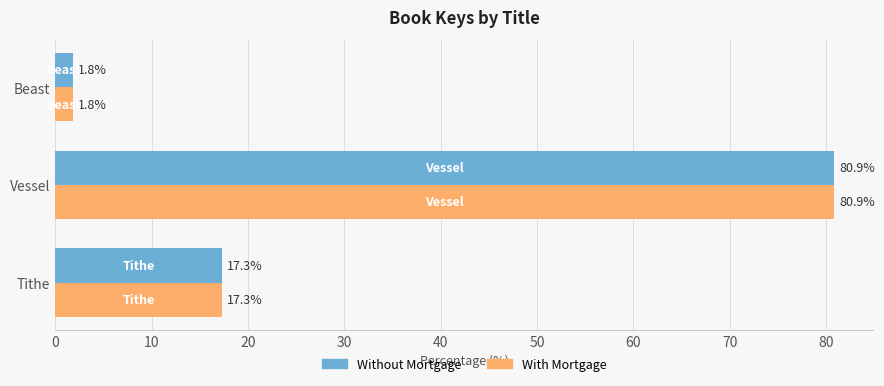

What is the average value of the With Mortgage series?

33.3